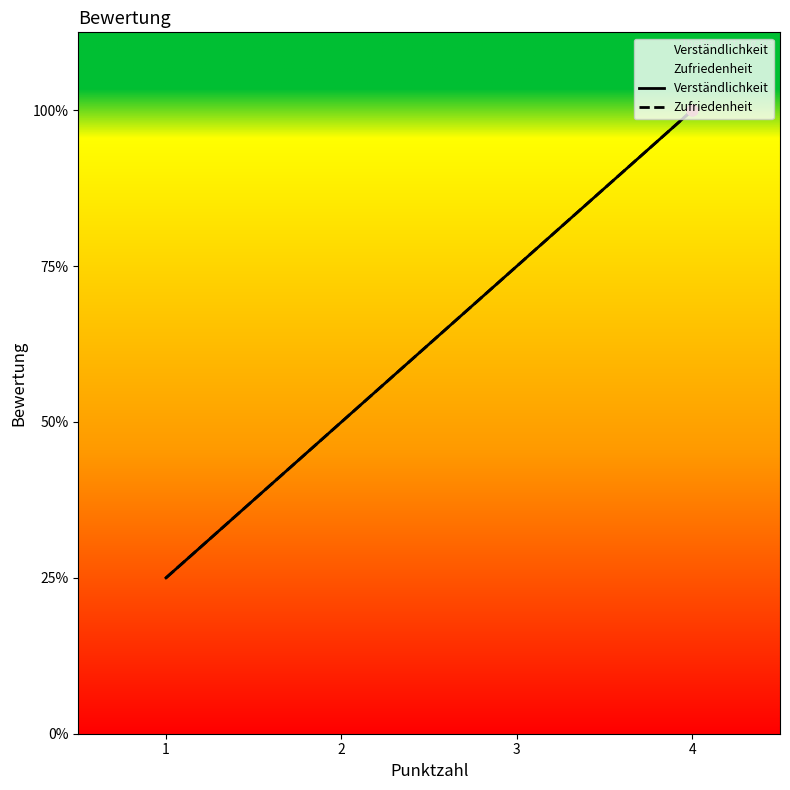

Which series contains the highest Y value?

Verständlichkeit